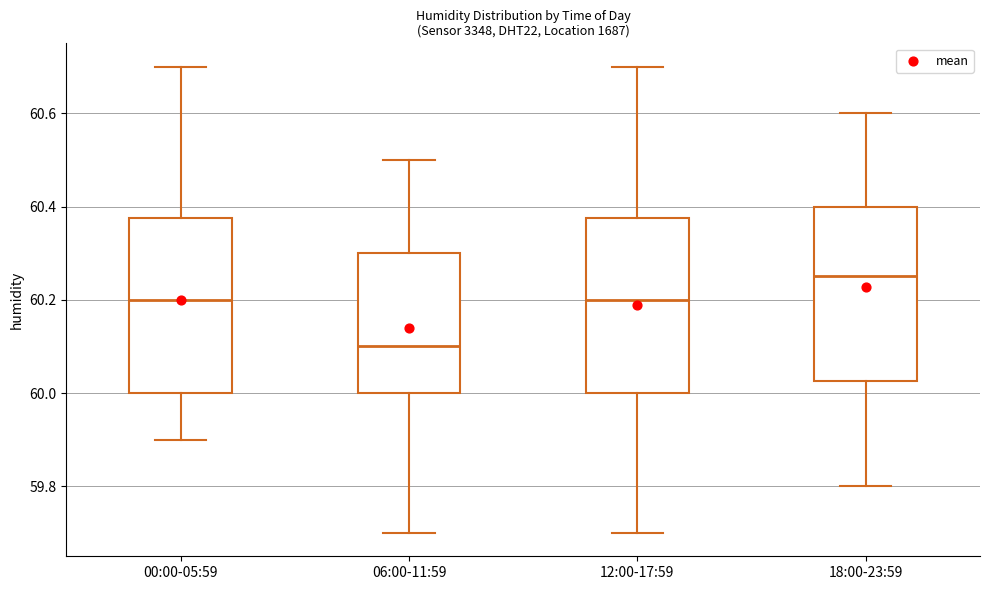

Where does the median line of the box for 06:00-11:59 sit on the y-axis? The values are not printed on the chart, so give them approximately, as read against the axis.

60.10